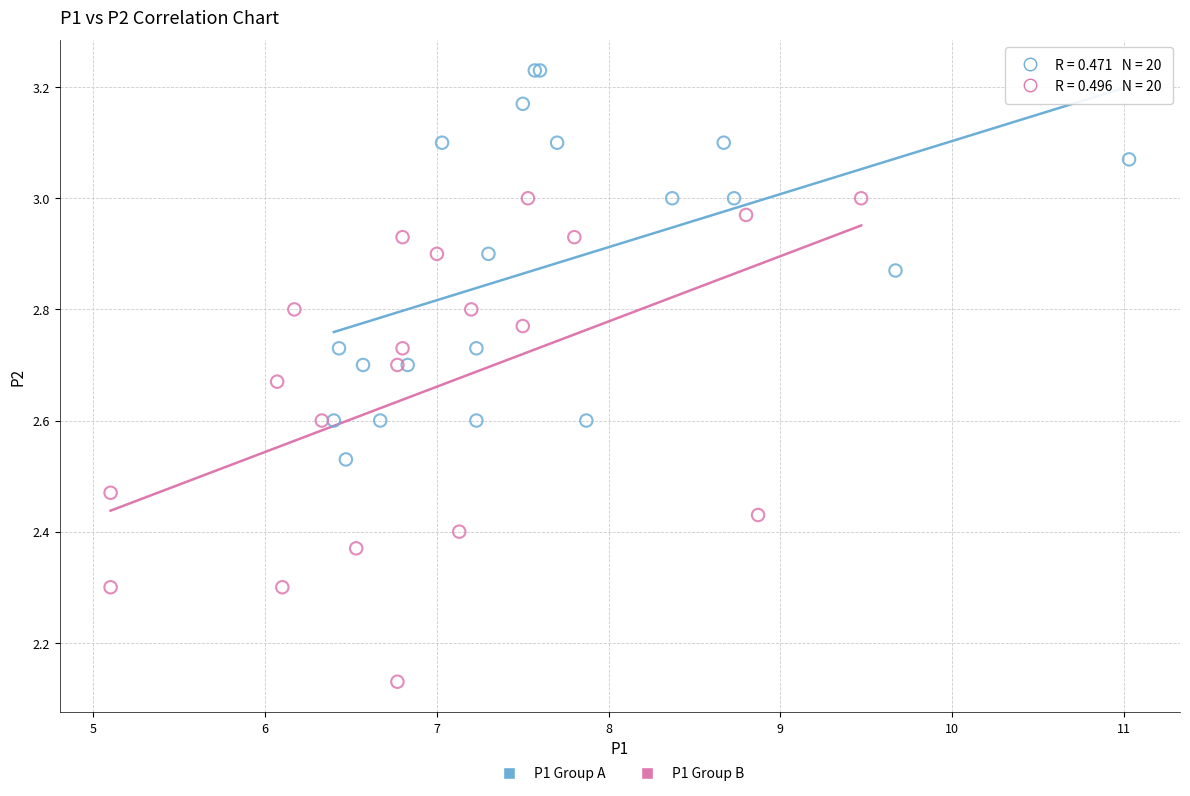

Which series contains the lowest Y value?

P1 Group B